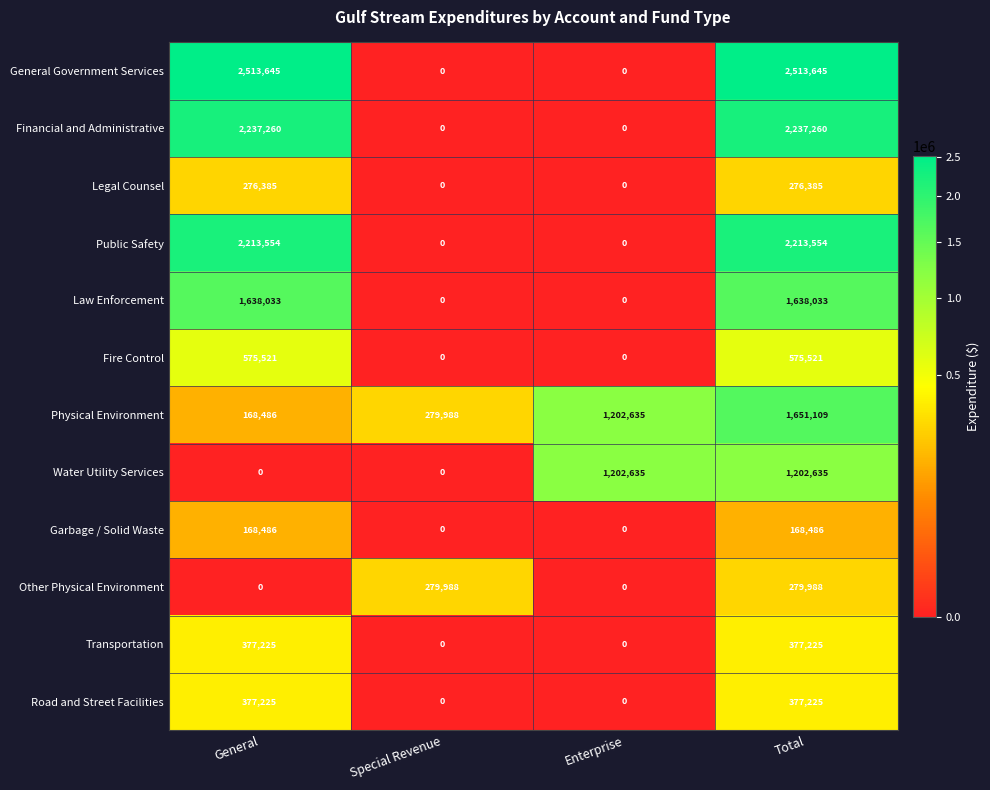

True or false: Garbage / Solid Waste has a value of 168486 at Total.

True